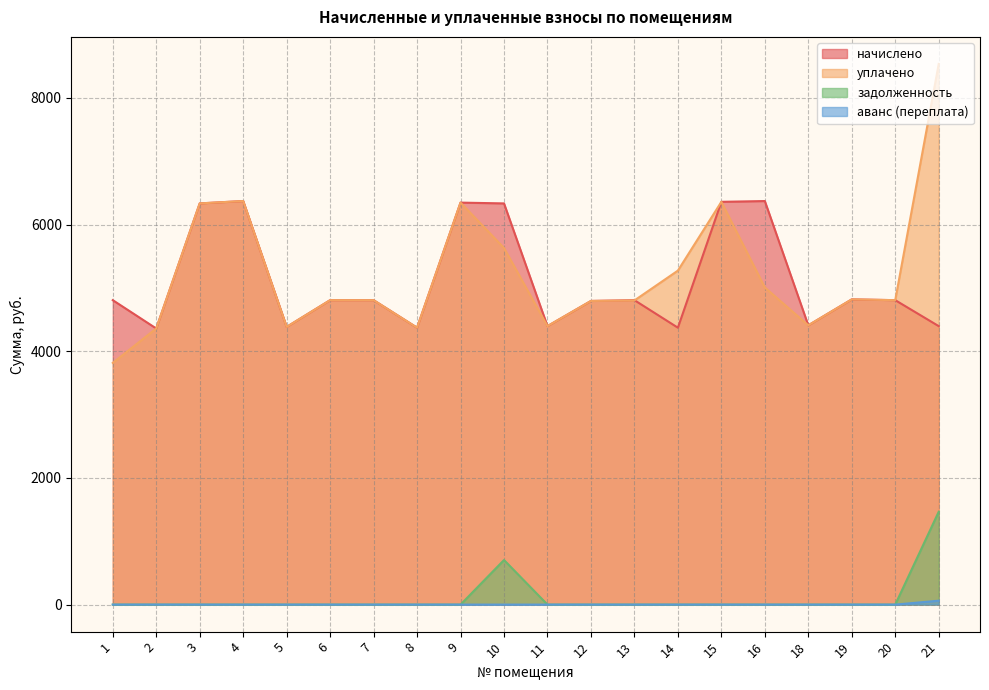

True or false: задолженность and аванс (переплата) cross at least once.

False